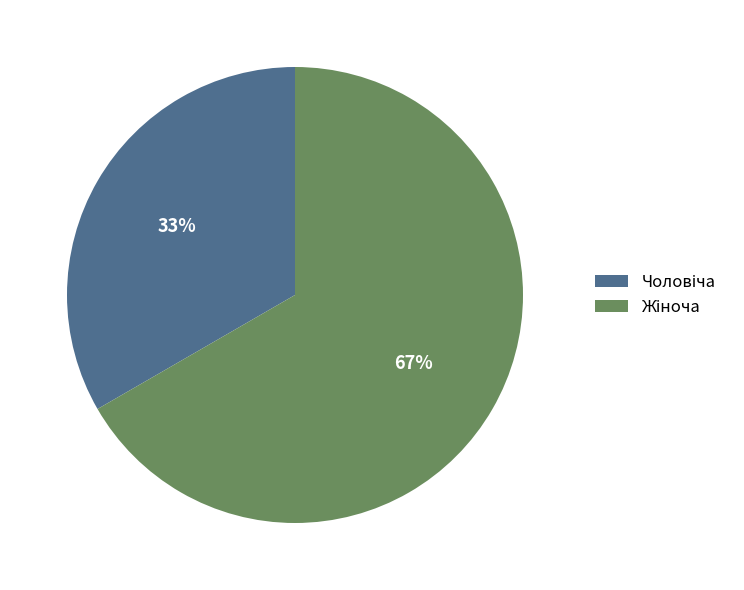

Is there any slice that represents more than half of the pie?

Yes